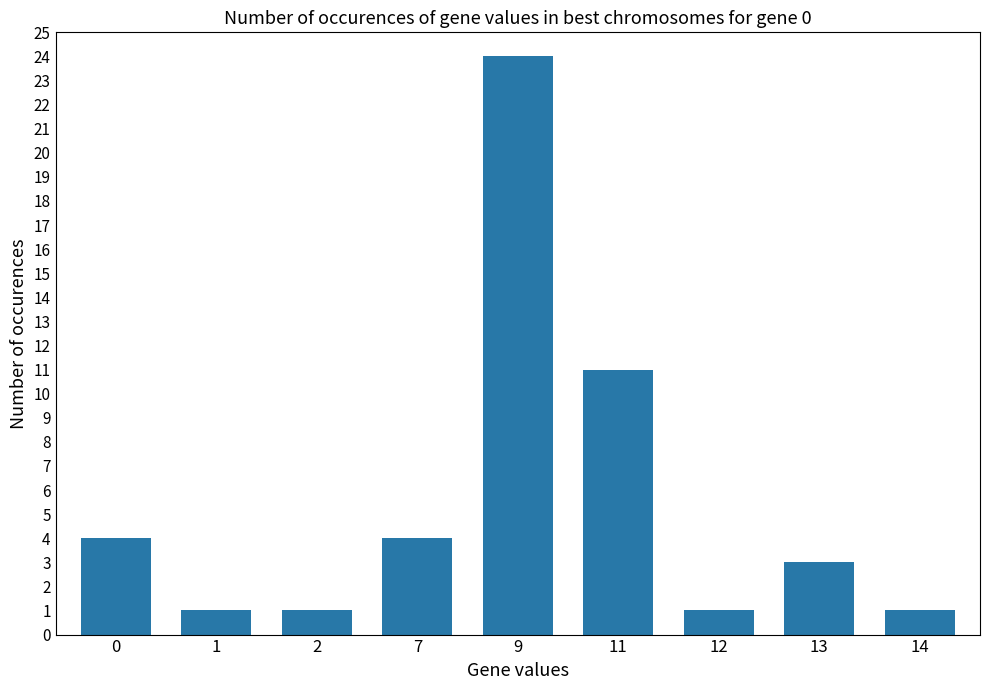

True or false: the data shows 15 at 9.

False